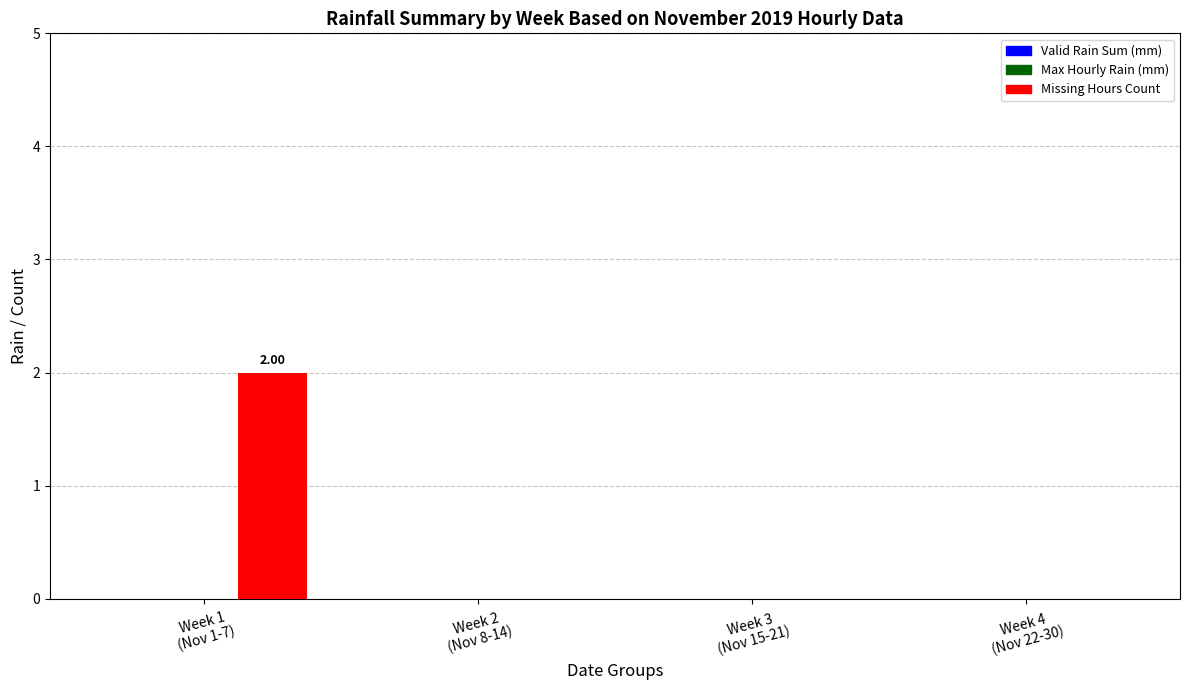

Reading right to left, list all the values displayed in this chart.

Valid Rain Sum (mm): Week 4
(Nov 22-30)=0	Week 3
(Nov 15-21)=0	Week 2
(Nov 8-14)=0	Week 1
(Nov 1-7)=0
Max Hourly Rain (mm): Week 4
(Nov 22-30)=0	Week 3
(Nov 15-21)=0	Week 2
(Nov 8-14)=0	Week 1
(Nov 1-7)=0
Missing Hours Count: Week 4
(Nov 22-30)=0	Week 3
(Nov 15-21)=0	Week 2
(Nov 8-14)=0	Week 1
(Nov 1-7)=2